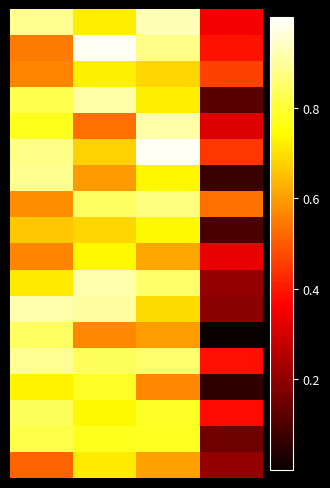

At how many categories does at least one series exceed 0?

4